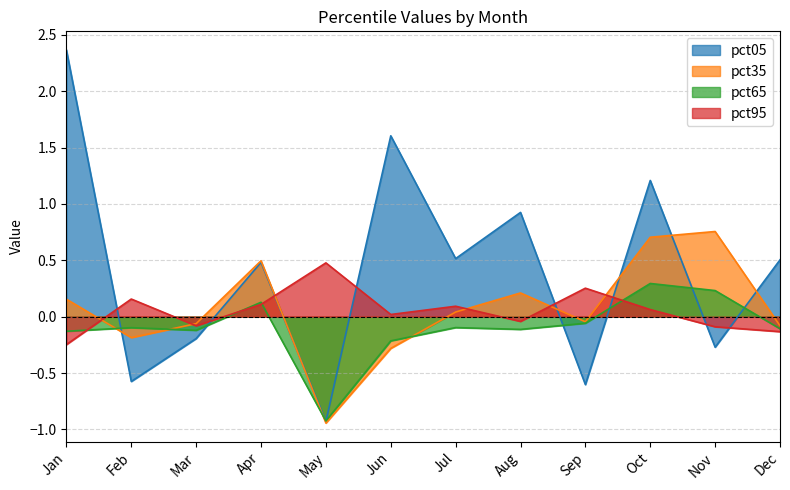

What is the value of the pct95 point at the 9th from the left?

0.3